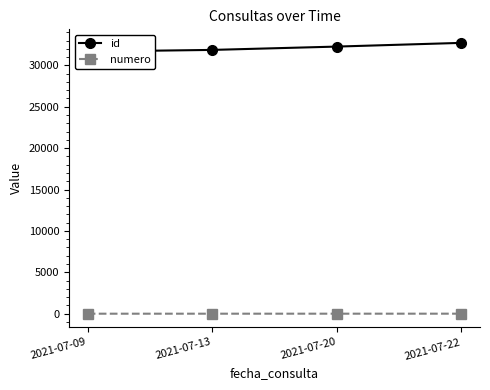

What is the difference between the second highest and minimum values in the id series?

598